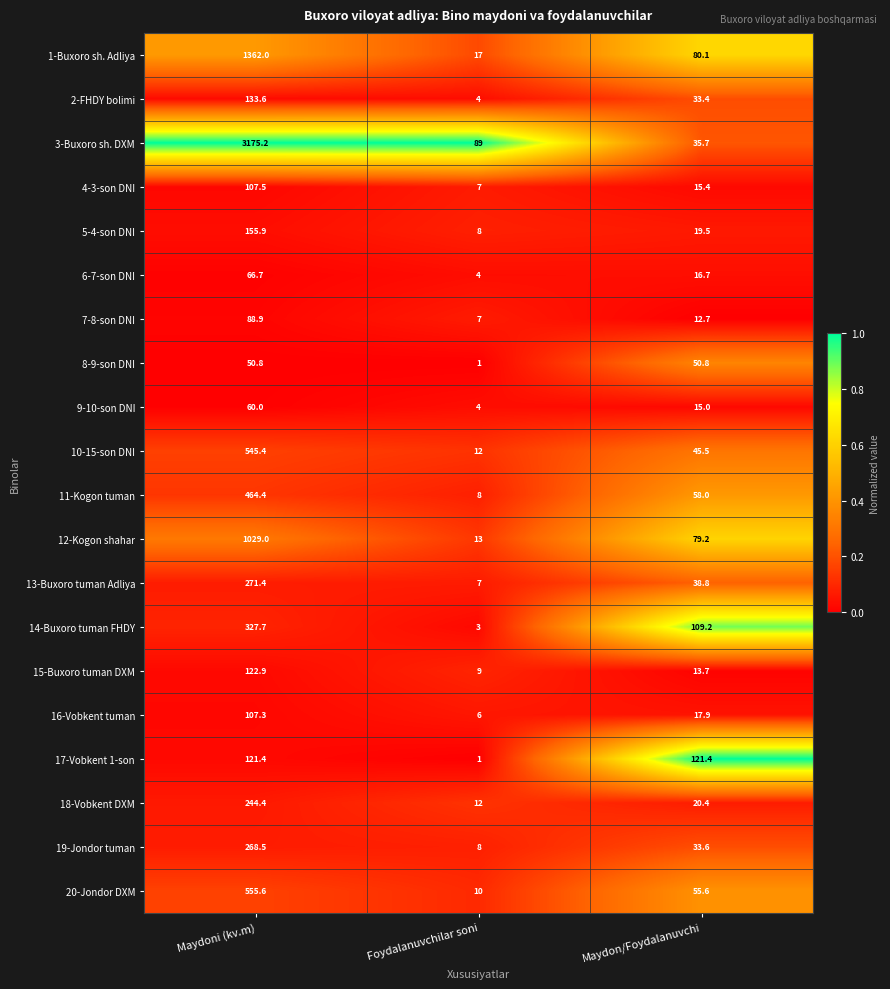

Which series has the widest spread of values?

3-Buxoro sh. DXM